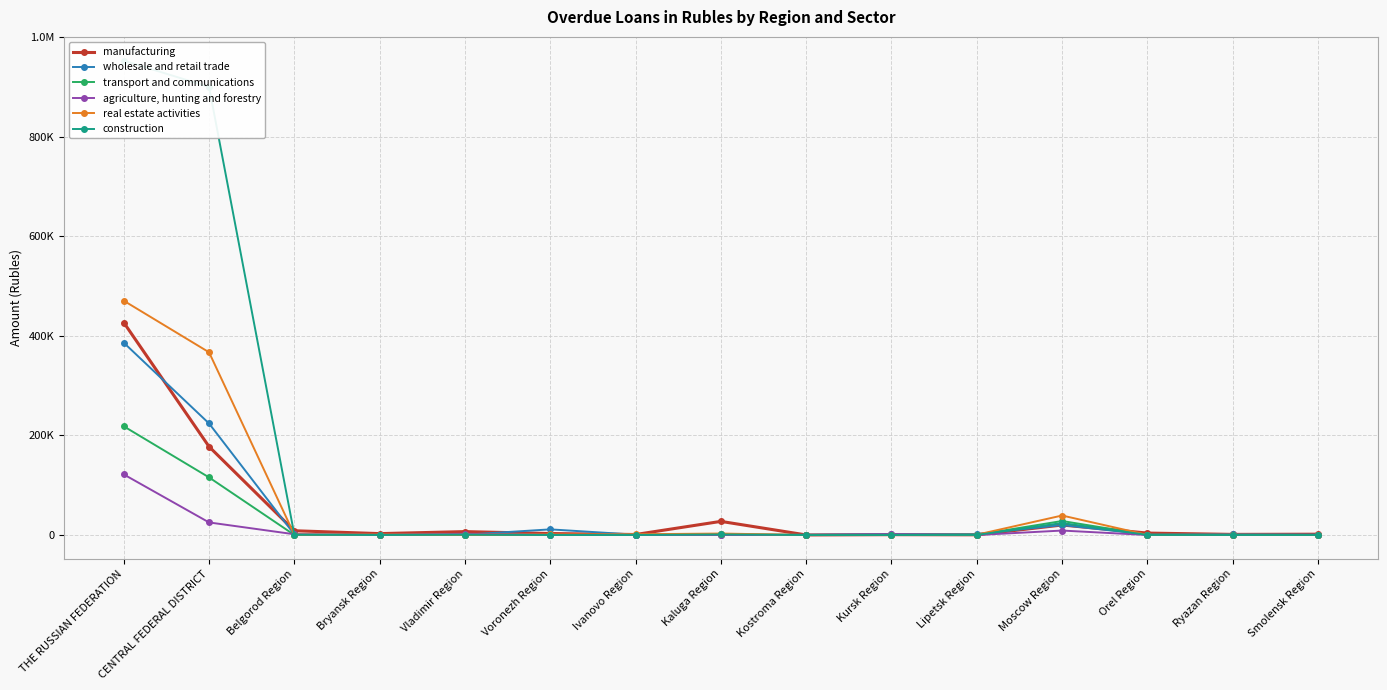

Which series has the largest total across all categories?

construction